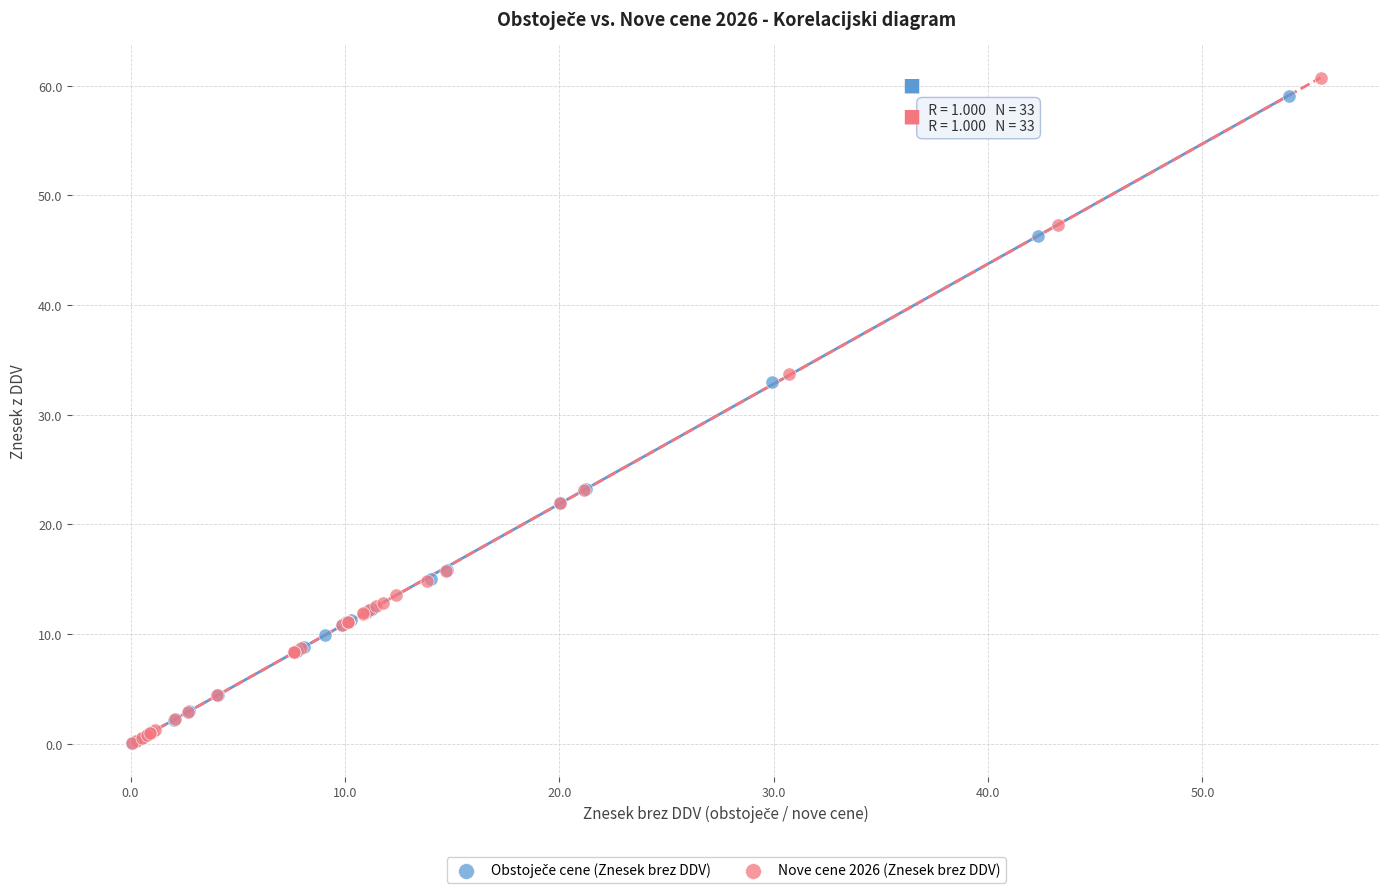

Which series has the largest Y range (max minus min)?

Nove cene 2026 (Znesek brez DDV)